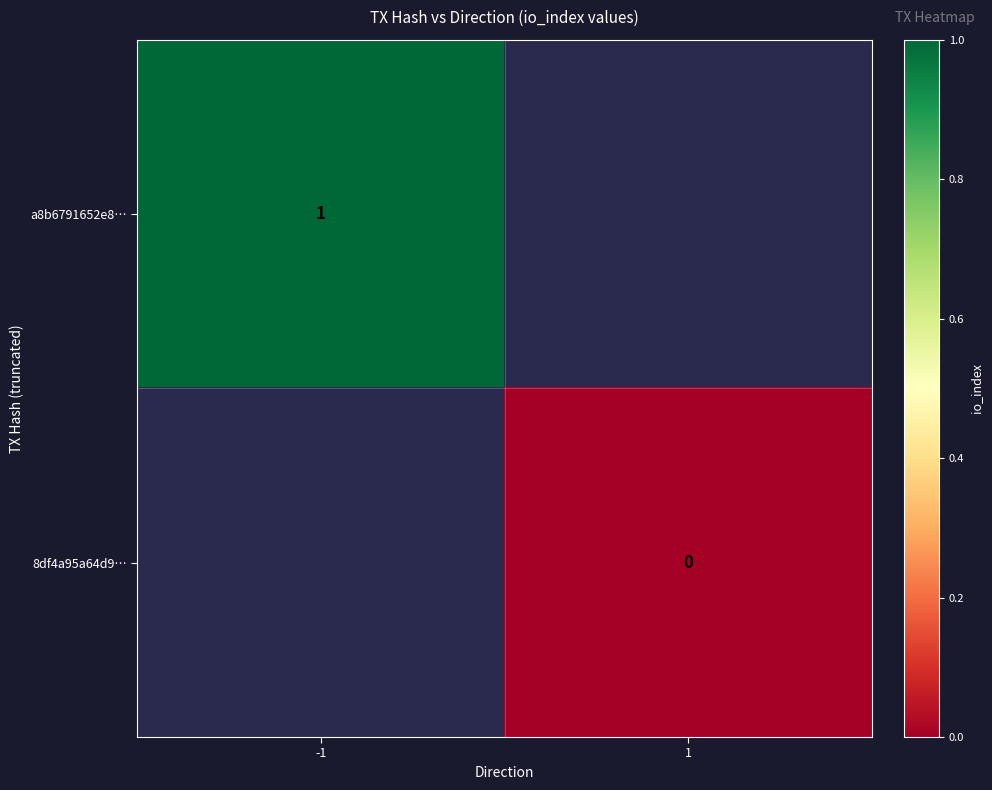

Is it true that a8b6791652e8… equals 1 at -1?

True